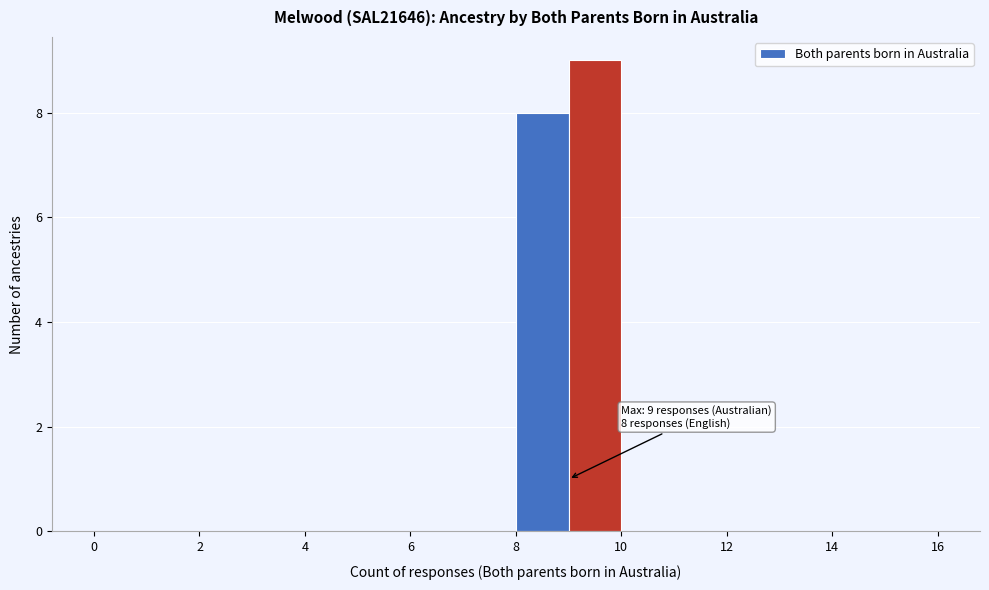

Which range on the x-axis has the tallest bar?

9 to 10